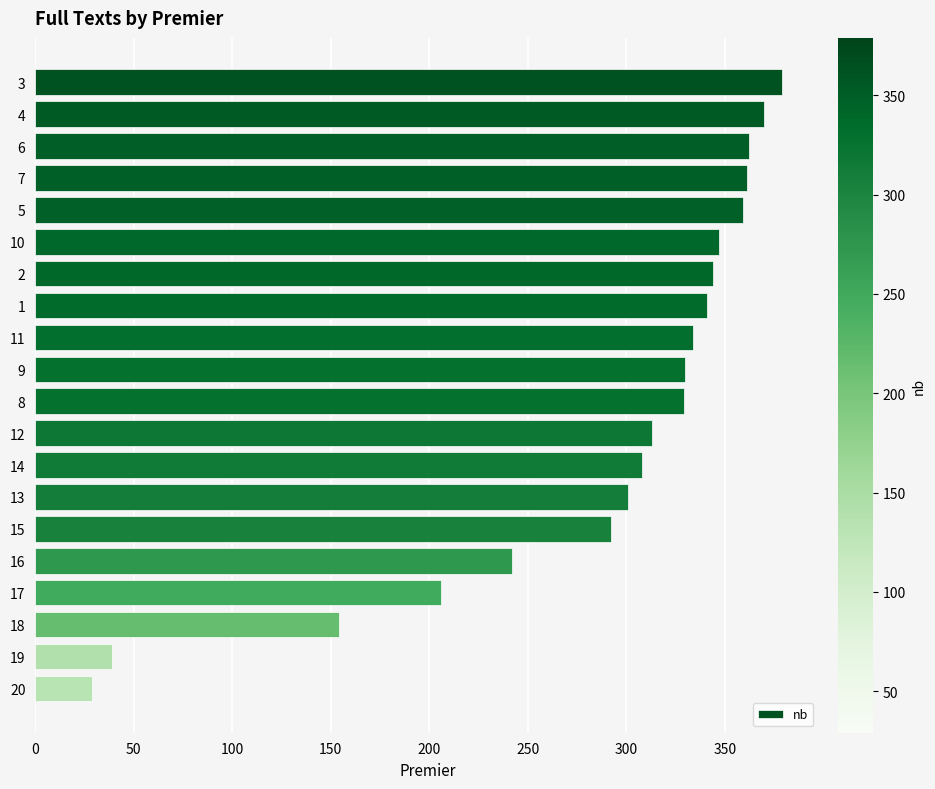

What is the difference between the maximum and second lowest values?

340